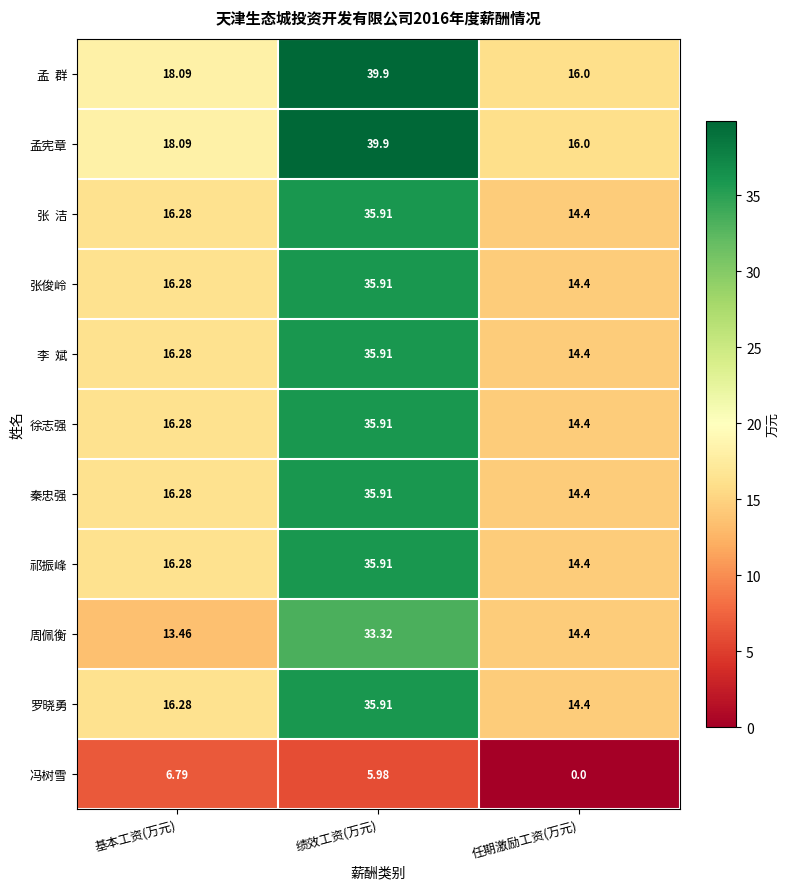

Which category has the lowest value in the 周佩衡 series?

基本工资(万元)